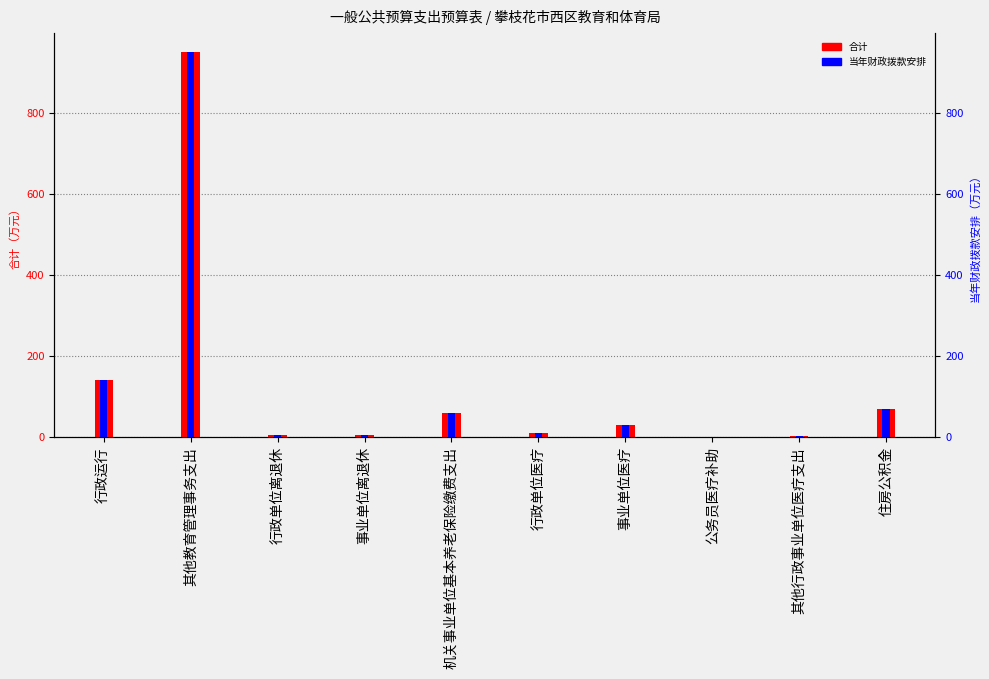

Which has a higher value, 事业单位离退休 or 行政单位医疗?

行政单位医疗